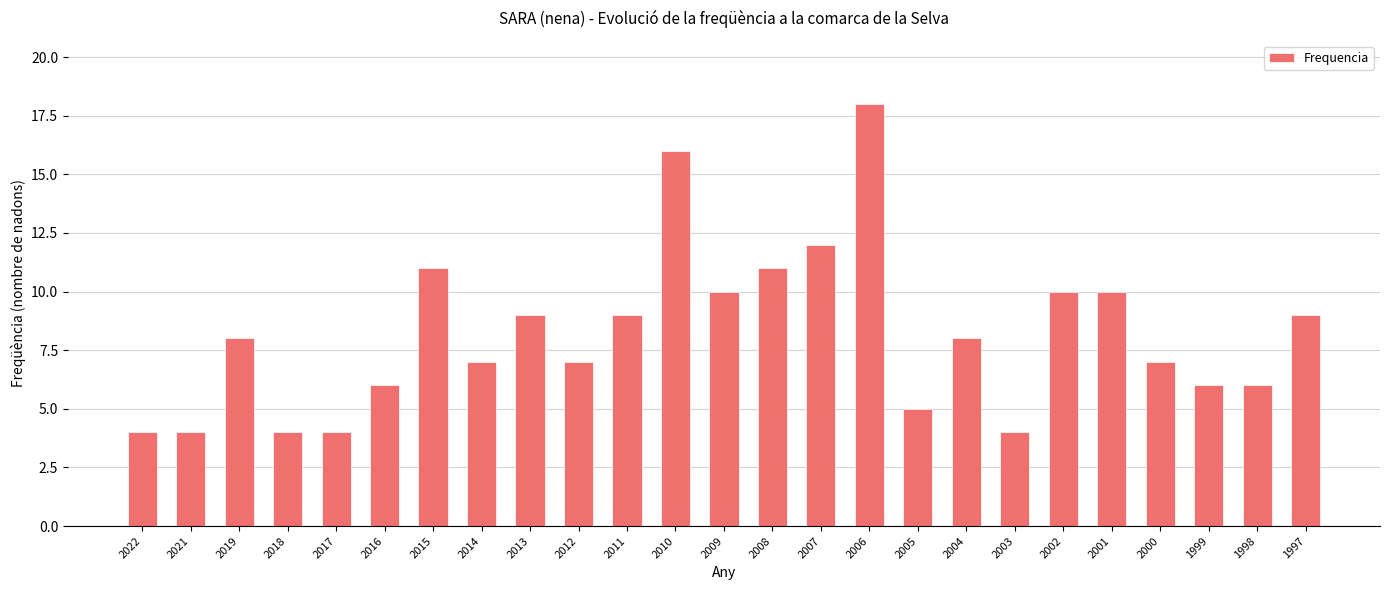

Does the chart contain stacked bars?

No